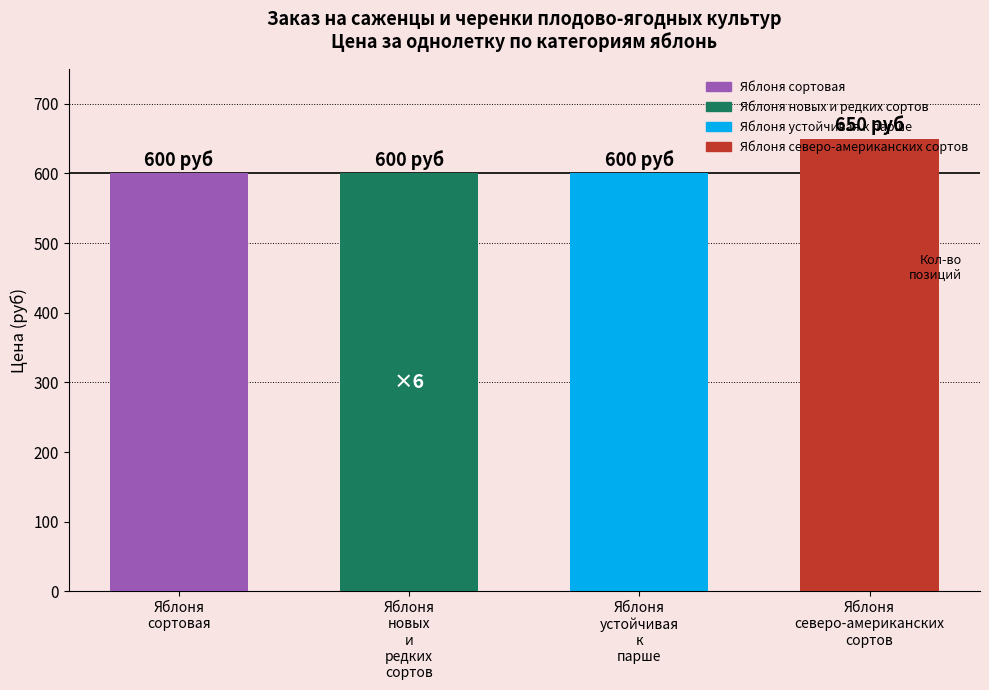

What is the label of the 2nd bar from the right?

Яблоня
устойчивая
к
парше